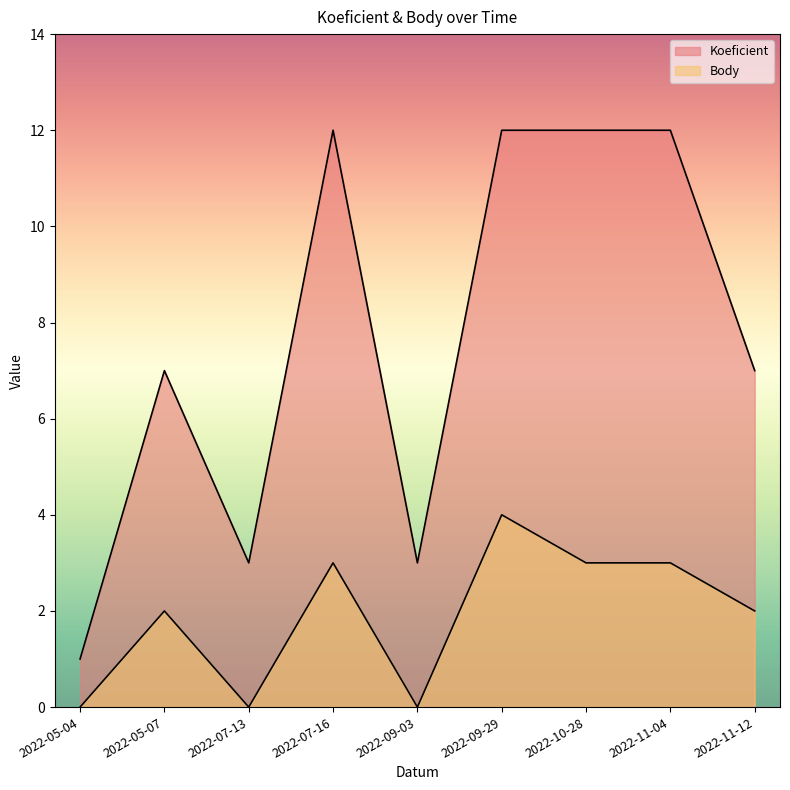

How many positive values does the Body series have?

6